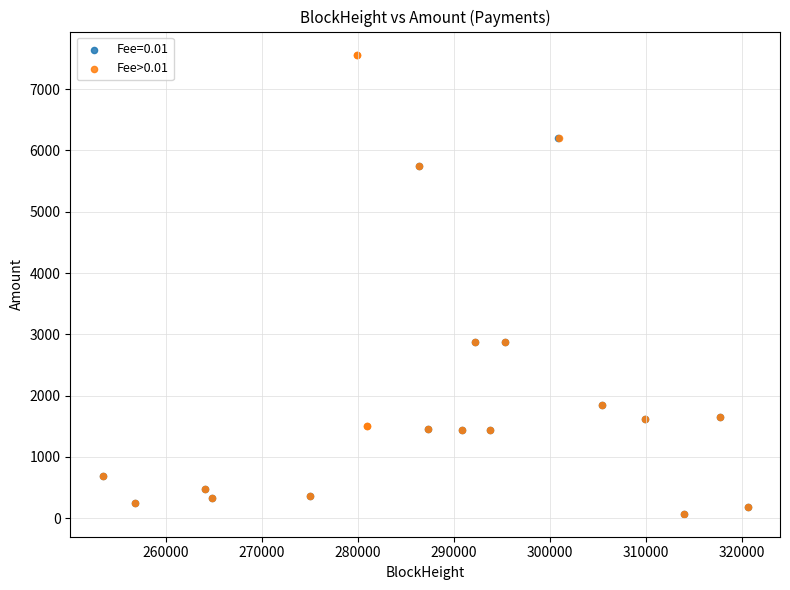

Which series has the widest spread of Y values?

Fee>0.01